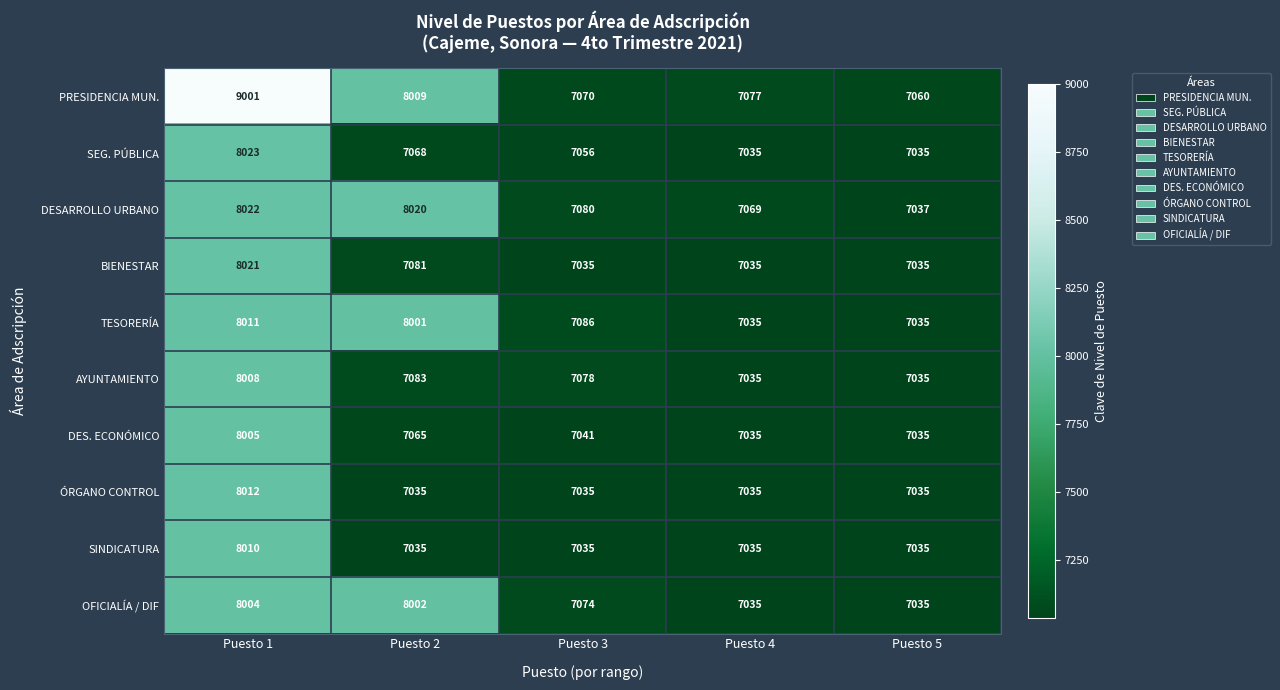

Is the value of DES. ECONÓMICO at Puesto 2 greater than the value of DESARROLLO URBANO at Puesto 4?

No